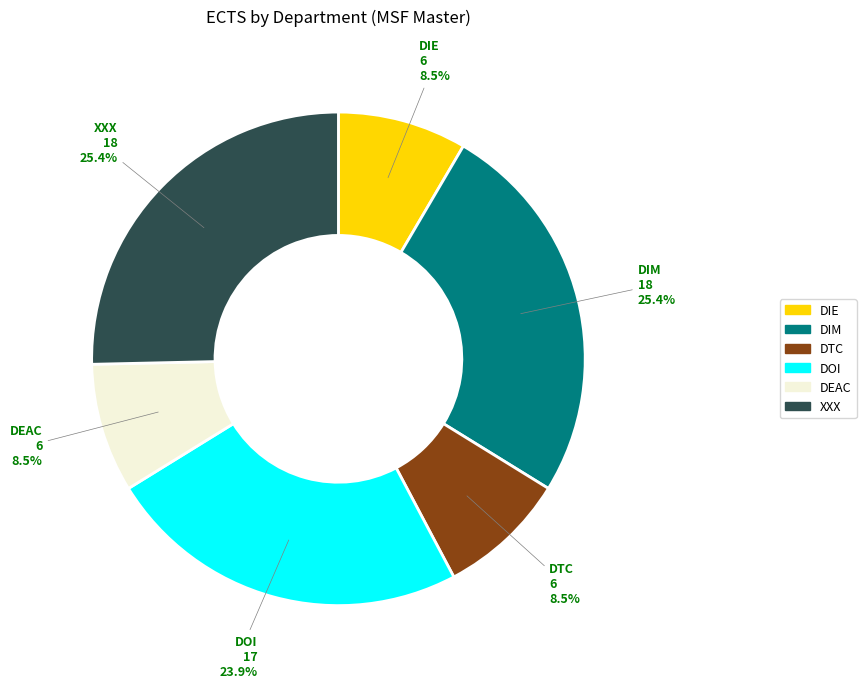

Is it true that DIM is 25% of the pie?

True